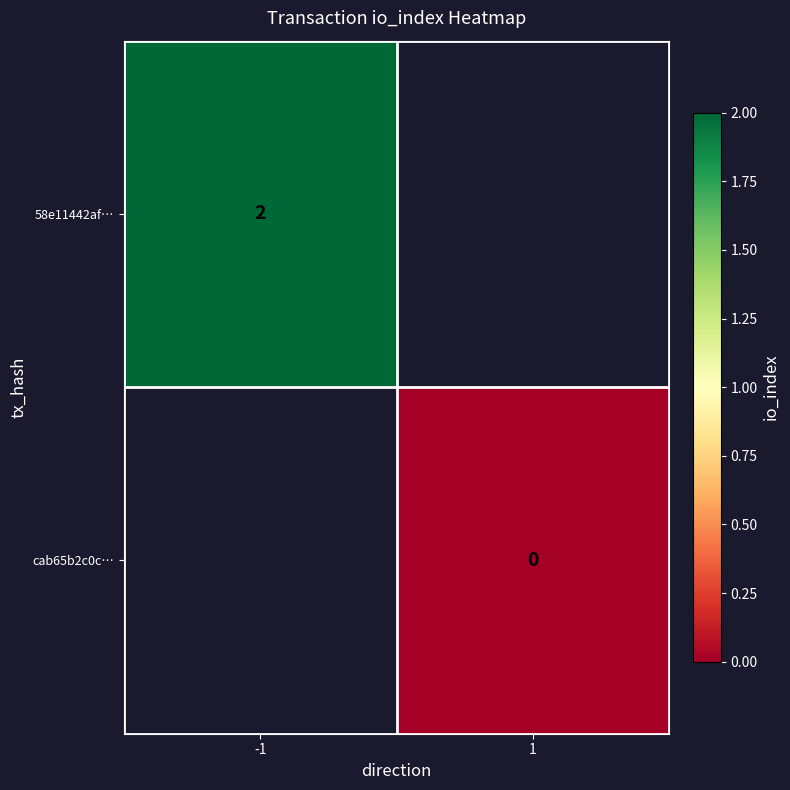

The value of 58e11442af… at -1 is 1. True or false?

False